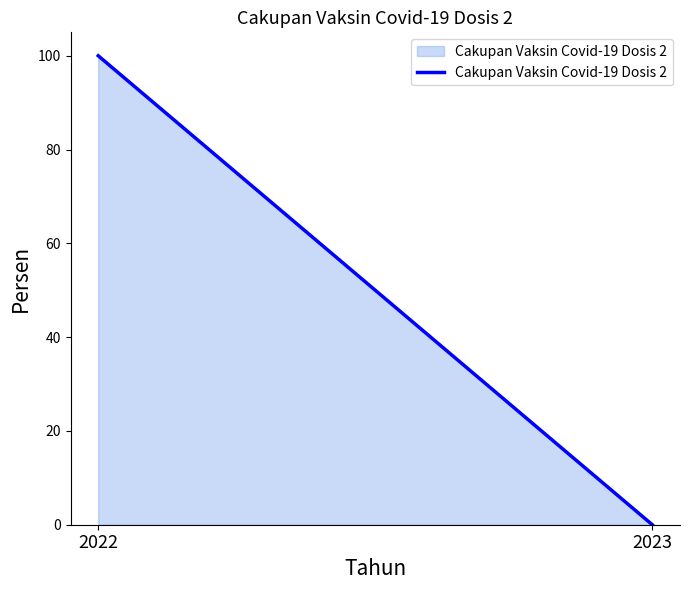

What is the difference between the values at 2022 and 2023?

100